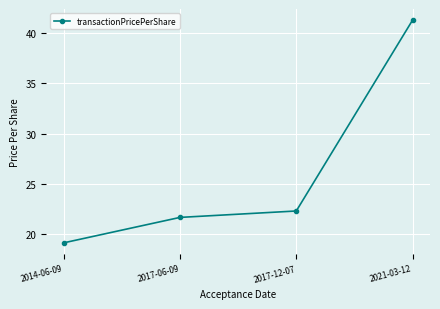

What is the label of the 4th point from the right?

2014-06-09